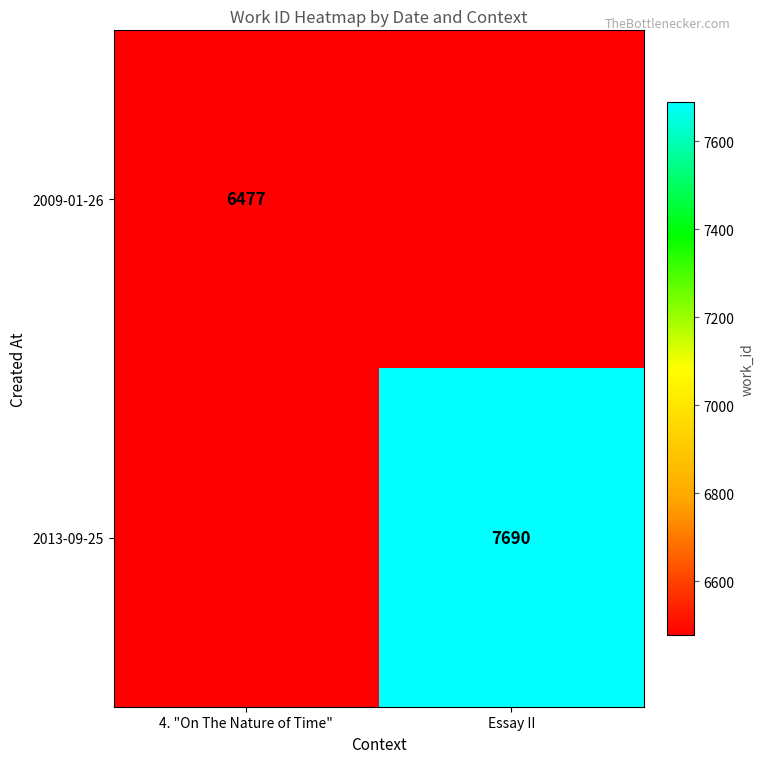

At how many categories does at least one series exceed 6479?

1